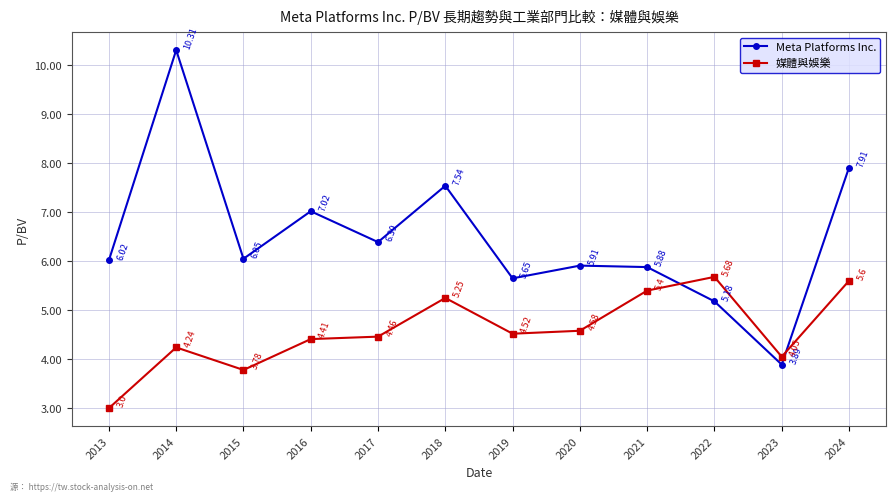

True or false: Meta Platforms Inc. and 媒體與娛樂 cross at least once.

True